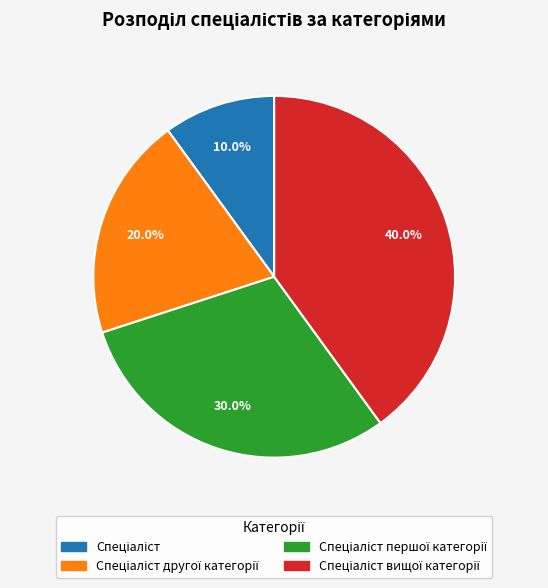

Is there any slice that represents more than half of the pie?

No